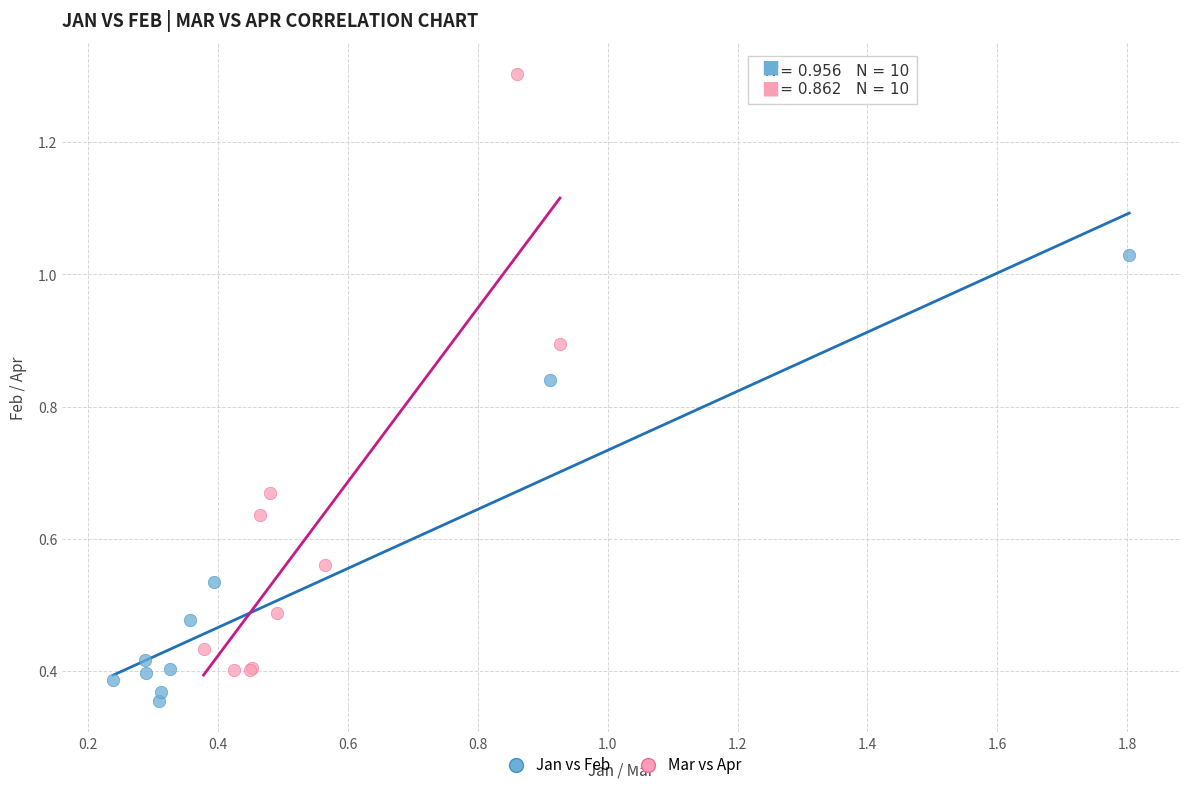

Which series contains the highest Y value?

Mar vs Apr